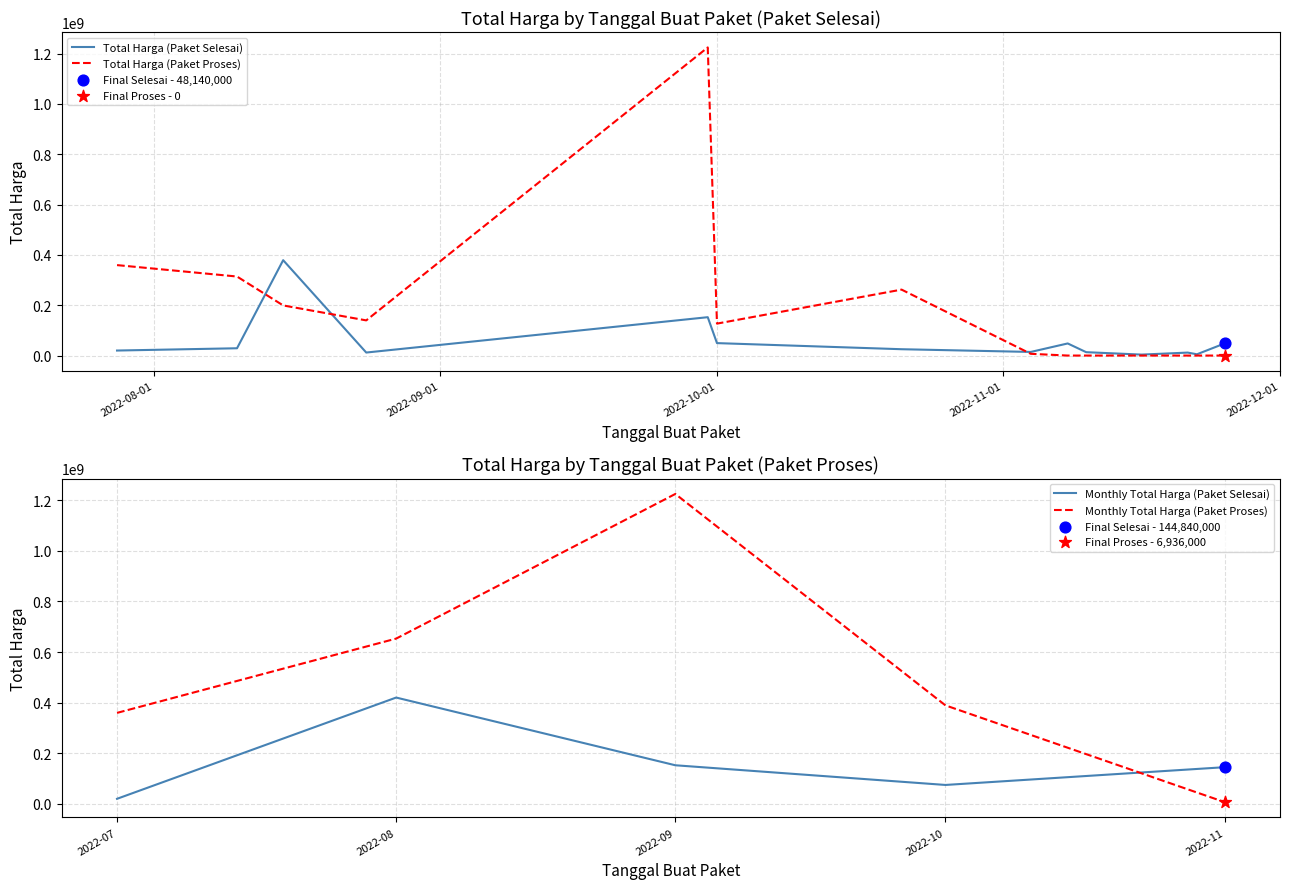

Which series has the largest Y range (max minus min)?

Total Harga (Paket Proses)